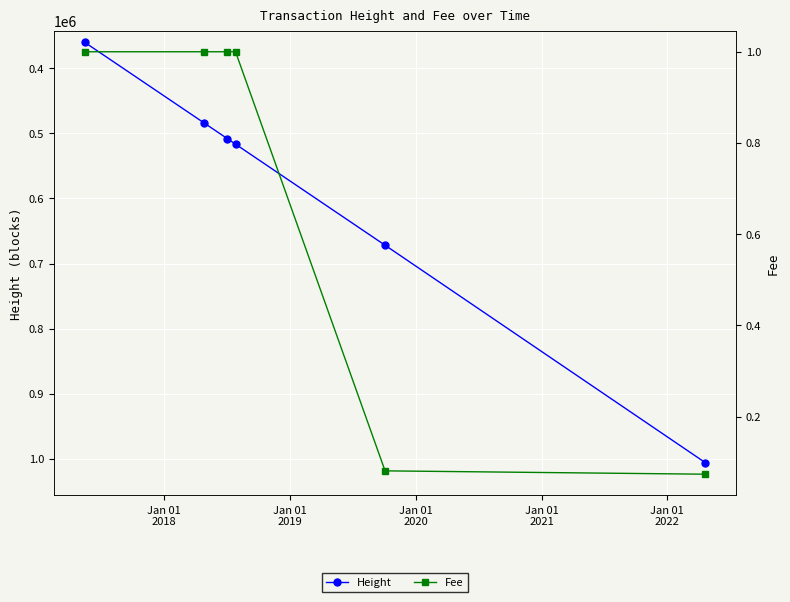

What are all the series names shown in the legend?

Height, Fee